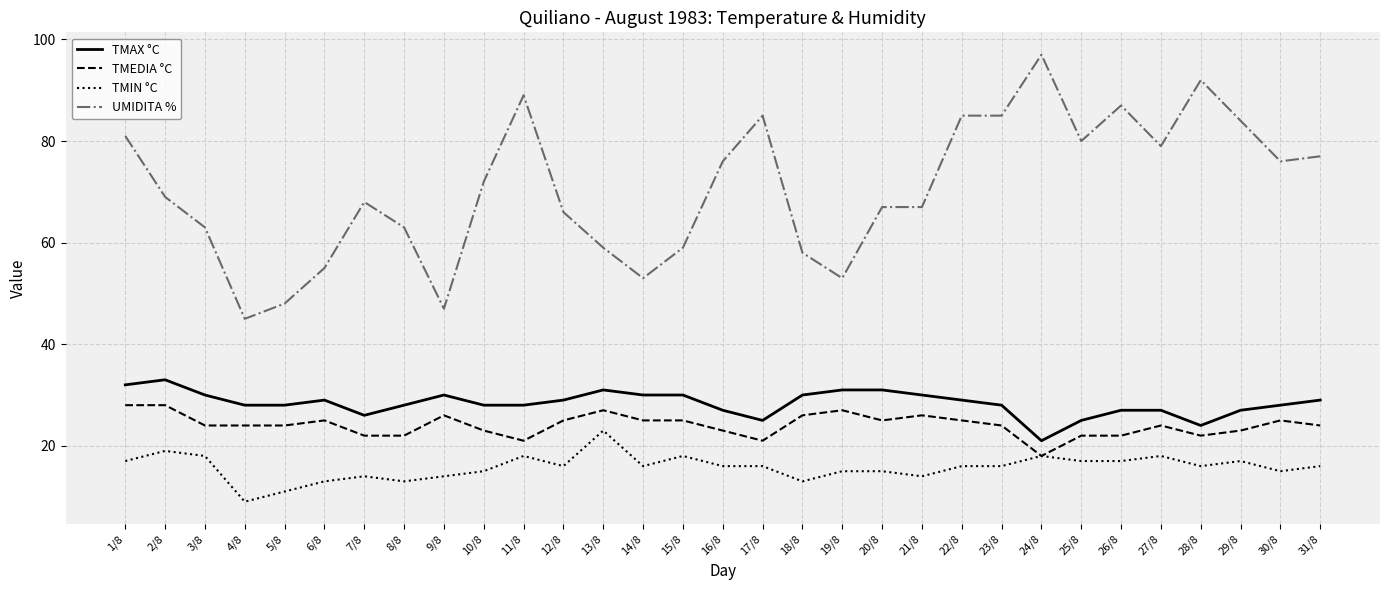

How many series are shown in this chart?

4